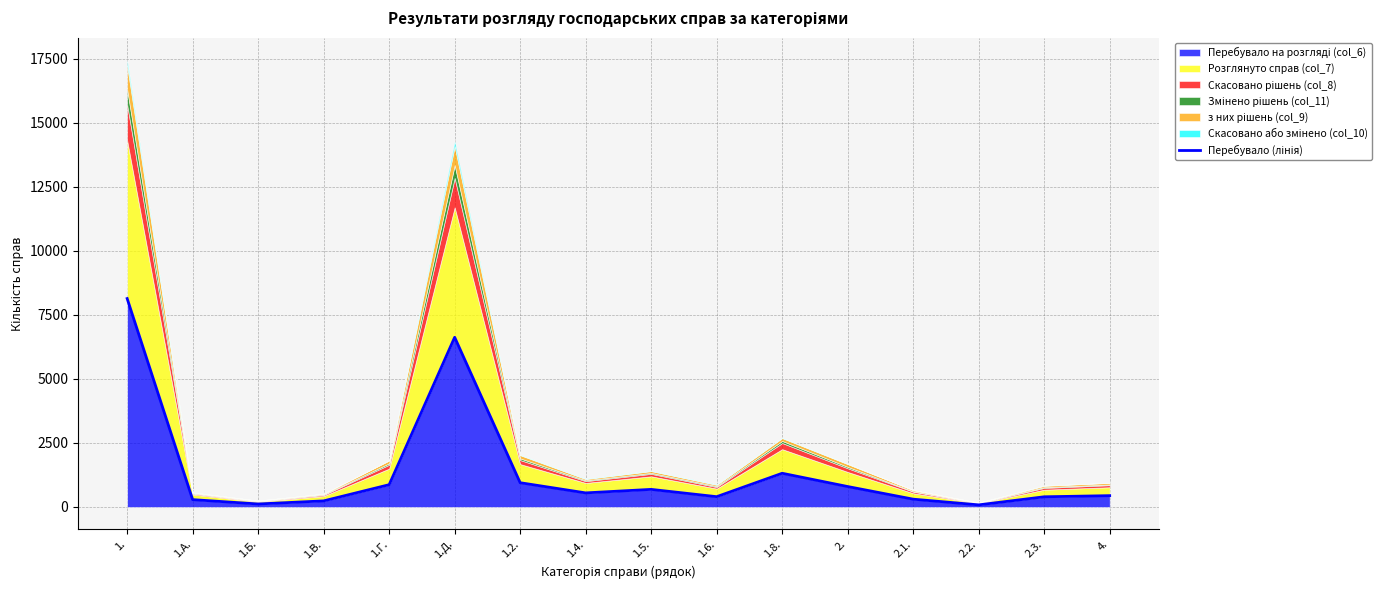

Which category has the highest value across all series?

1.